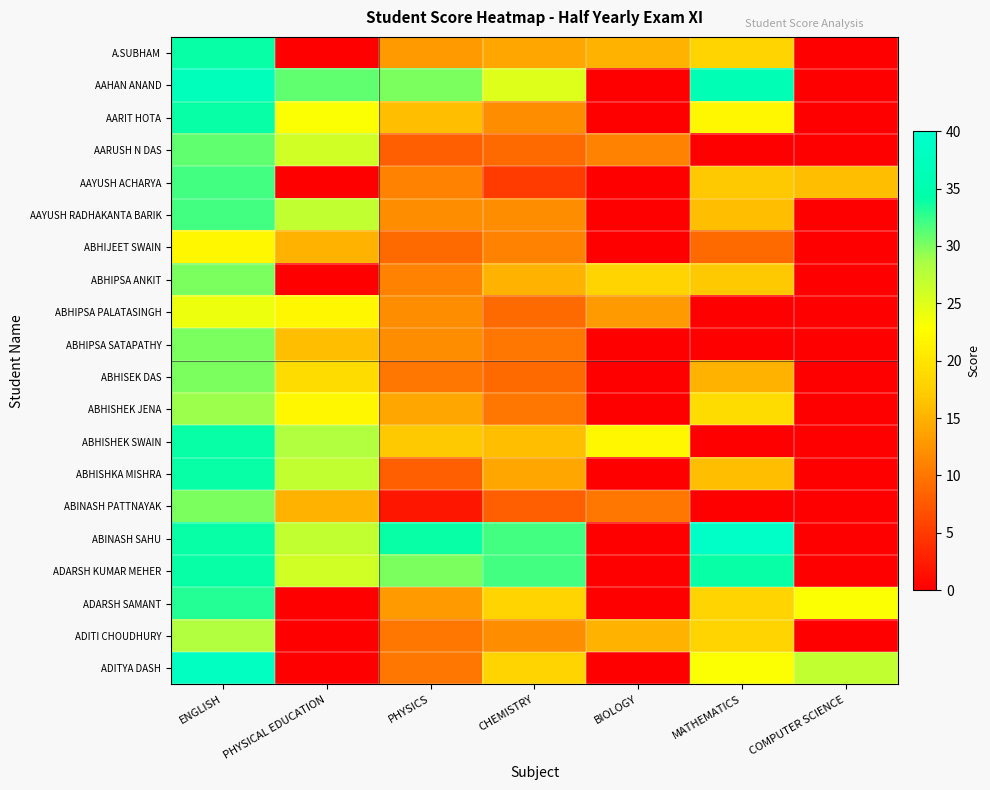

Rank the series by their maximum value, from lowest to highest.

ABHIJEET SWAIN, ABHIPSA PALATASINGH, ADITI CHOUDHURY, ABHISHEK JENA, ABHIPSA ANKIT, ABHIPSA SATAPATHY, ABHISEK DAS, ABINASH PATTNAYAK, AARUSH N DAS, AAYUSH ACHARYA, AAYUSH RADHAKANTA BARIK, ADARSH SAMANT, A.SUBHAM, AARIT HOTA, ABHISHEK SWAIN, ABHISHKA MISHRA, ADARSH KUMAR MEHER, AAHAN ANAND, ADITYA DASH, ABINASH SAHU